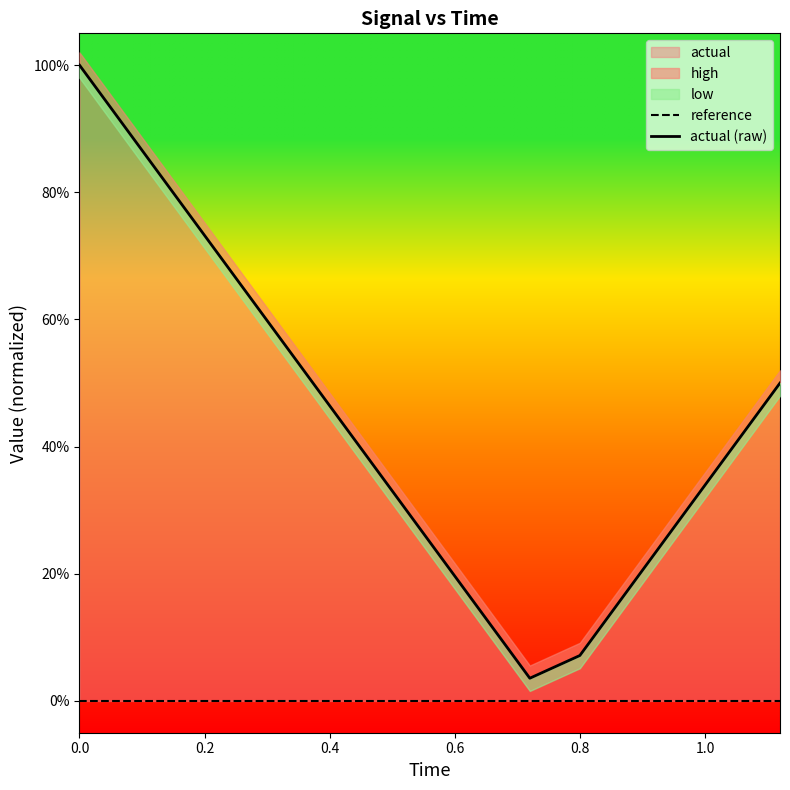

How many interior local valleys does the actual (raw) series have?

1